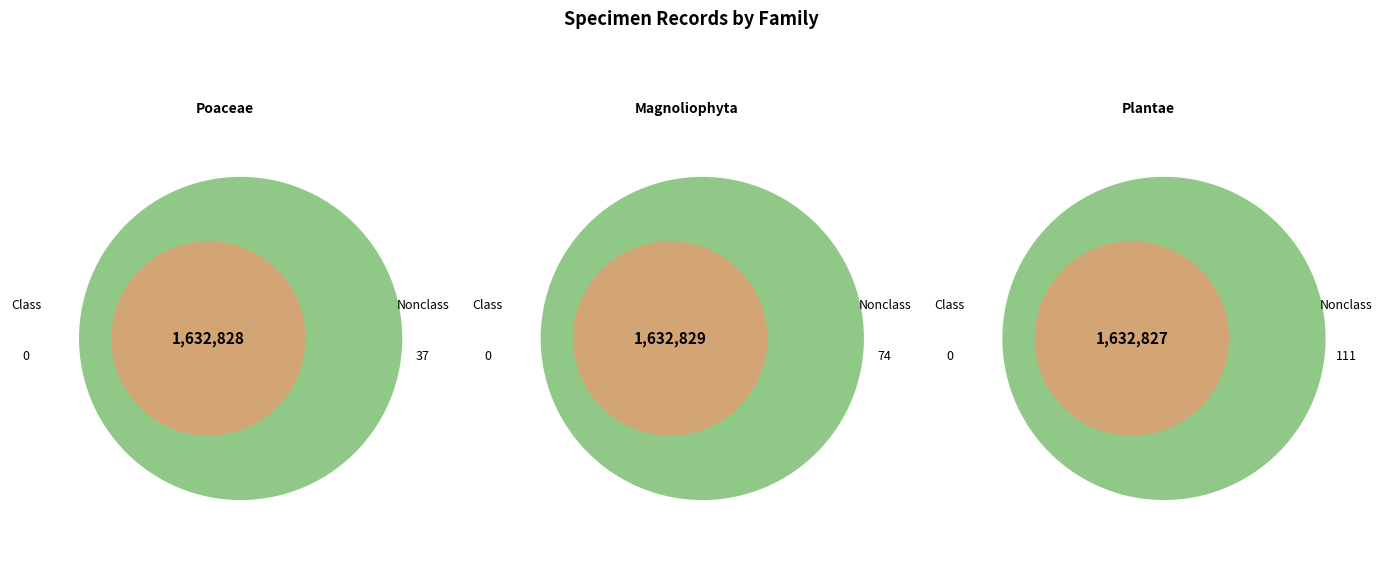

True or false: Poaceae accounts for 19% of the total.

False